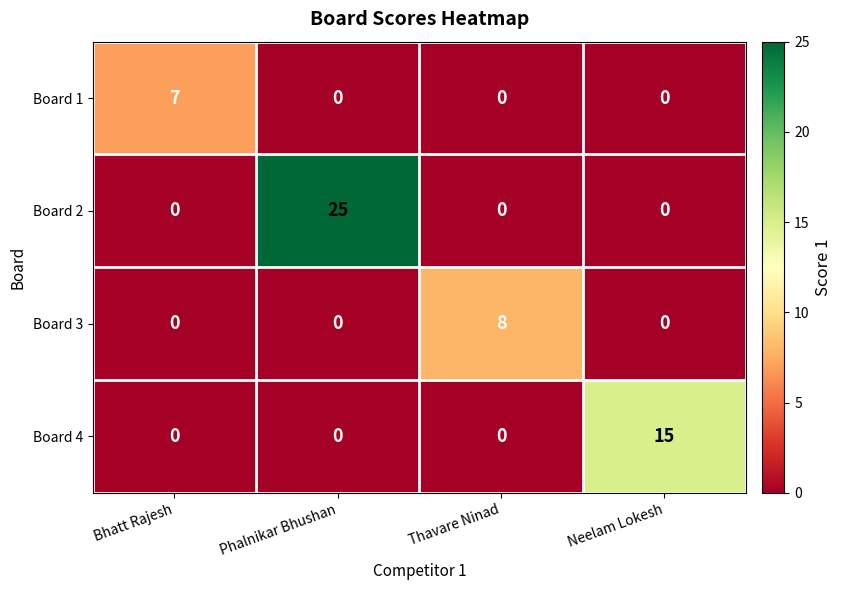

True or false: Board 4 has a value of 0 at Bhatt Rajesh.

True